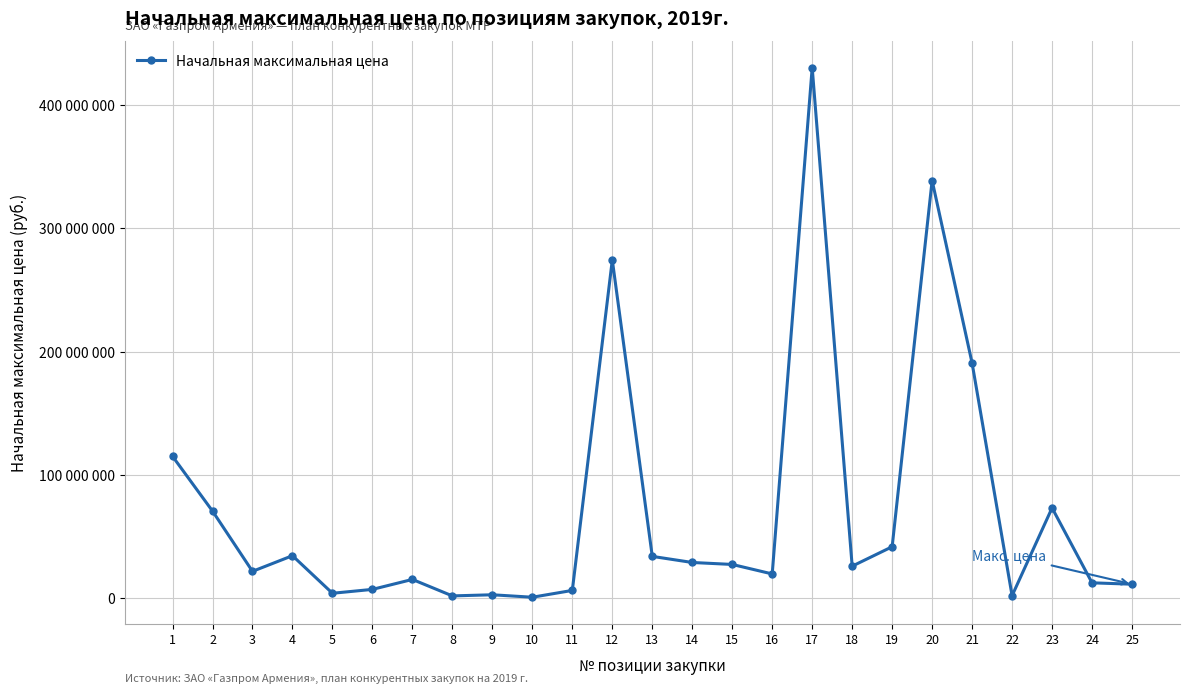

Rank the categories by value from lowest to highest.

10, 8, 22, 9, 5, 11, 6, 25, 24, 7, 16, 3, 18, 15, 14, 13, 4, 19, 2, 23, 1, 21, 12, 20, 17